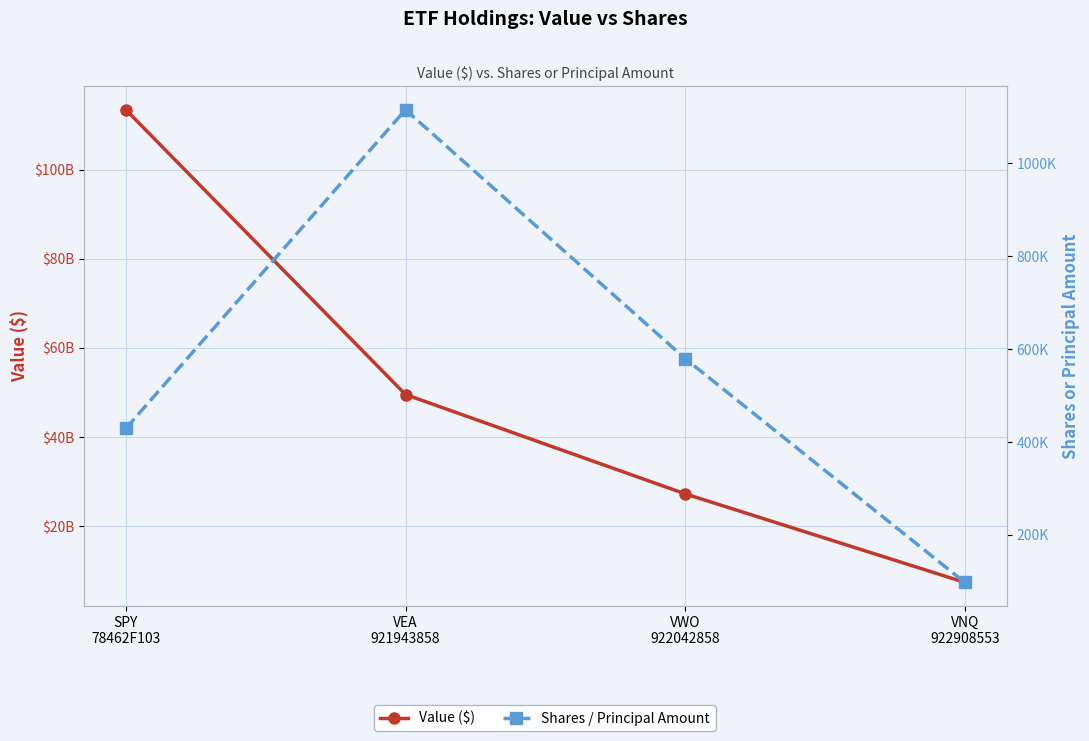

How many lines are shown in the chart?

2